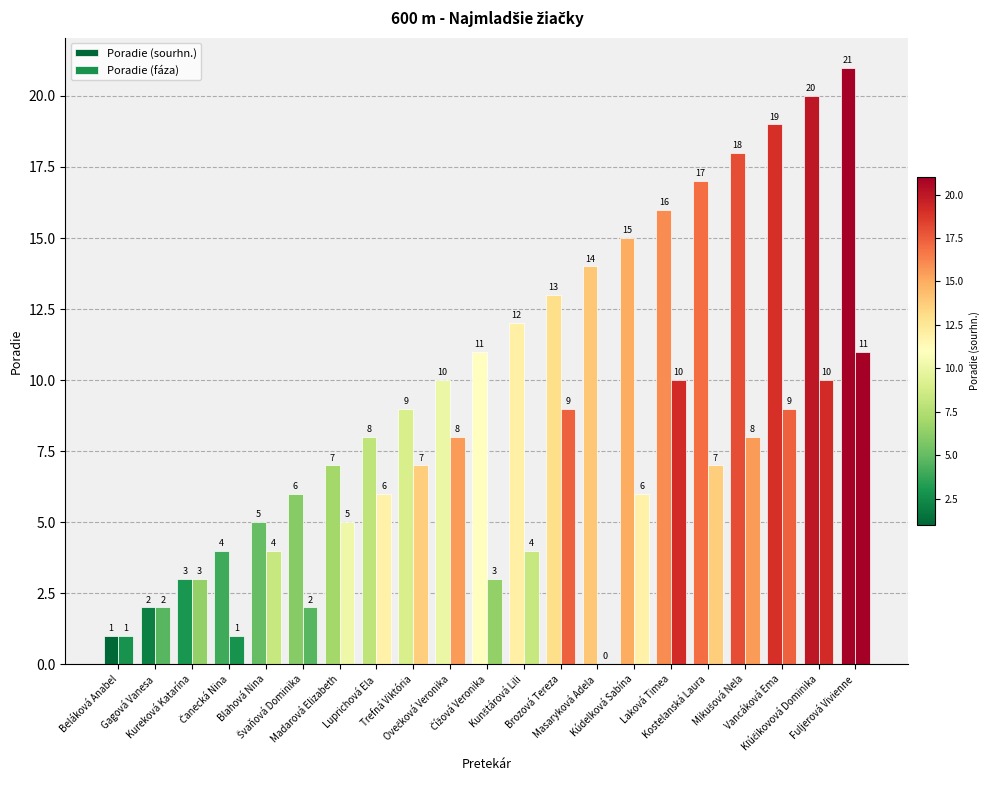

How many groups of bars are there?

21